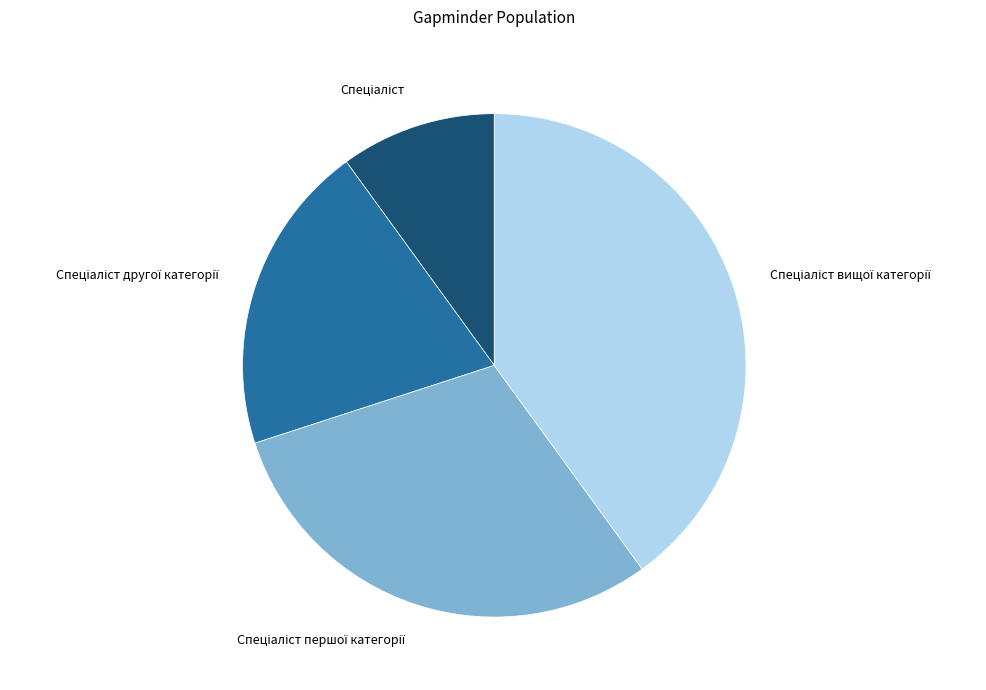

Does any single category account for the majority?

No